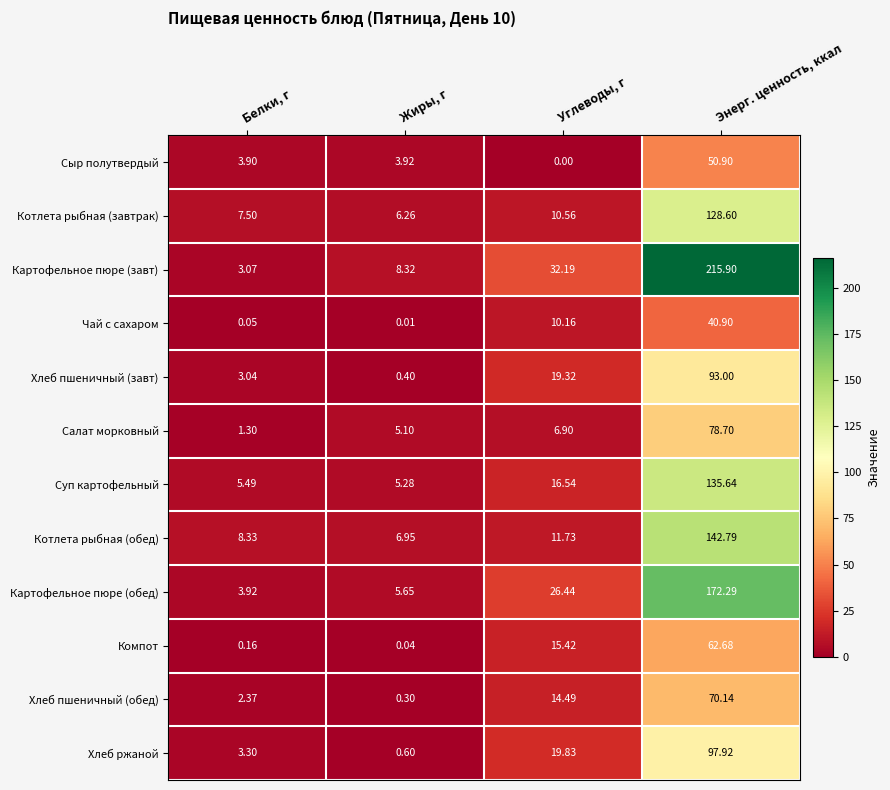

Where does the Компот series first go above 15?

Углеводы, г